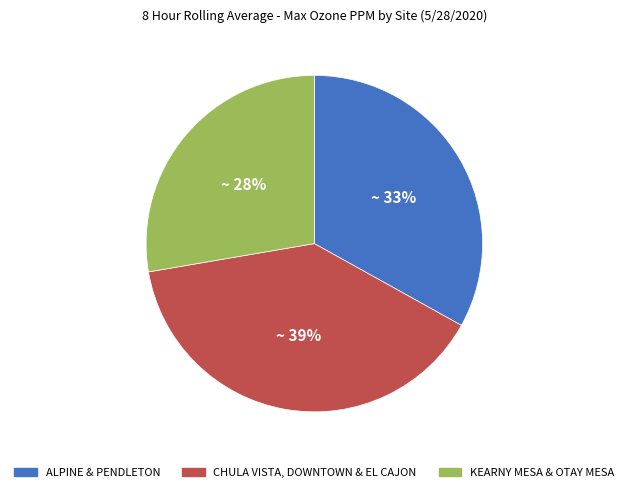

Is there any slice that represents more than half of the pie?

No